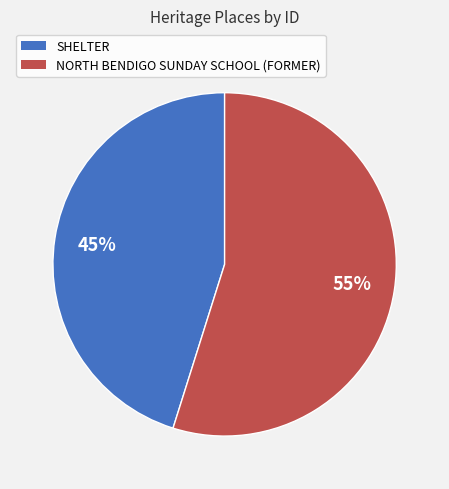

The SHELTER slice represents 45% of the pie. True or false?

True